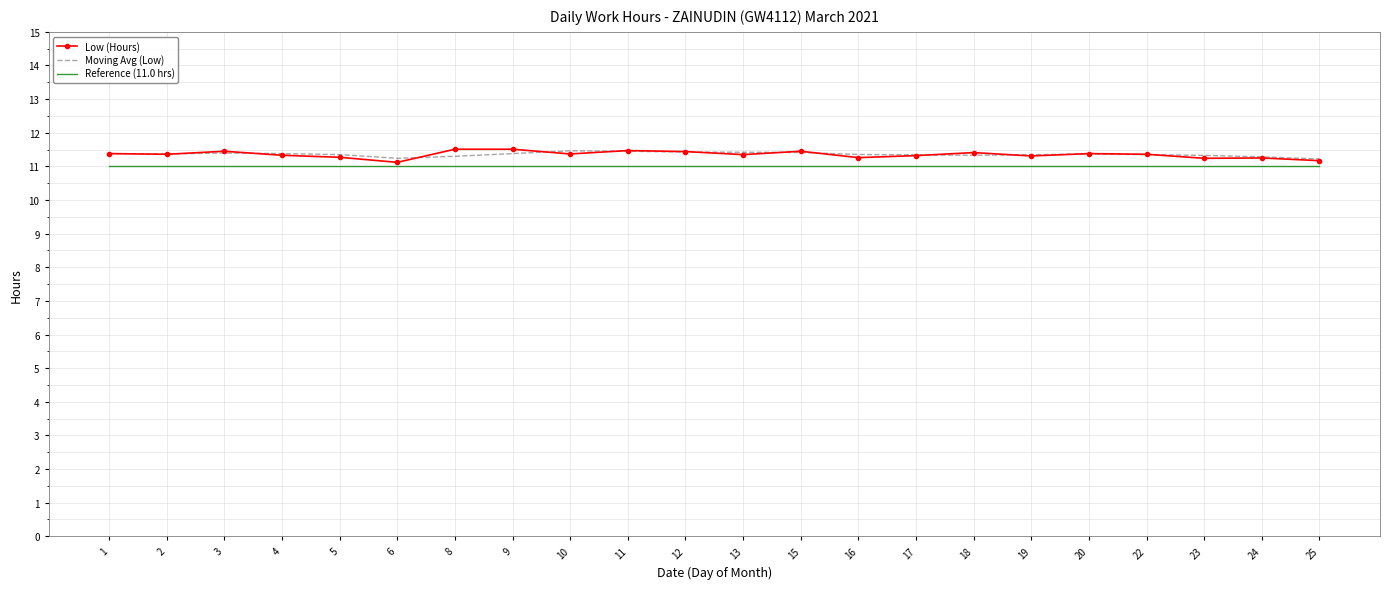

Is it true that Low (Hours) equals 16.3 at 12?

False